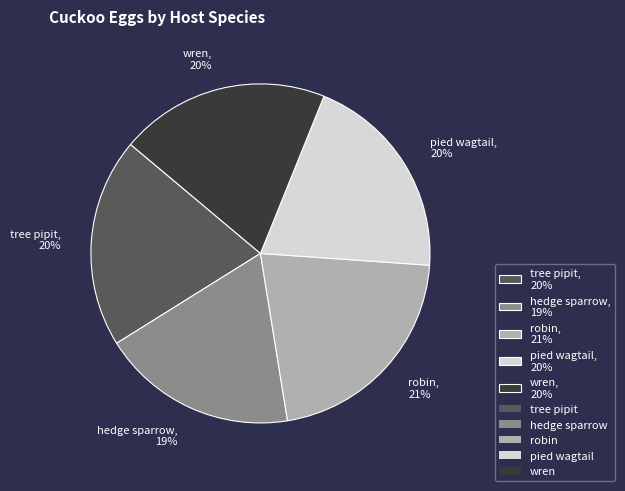

How many slices are in this pie chart?

5